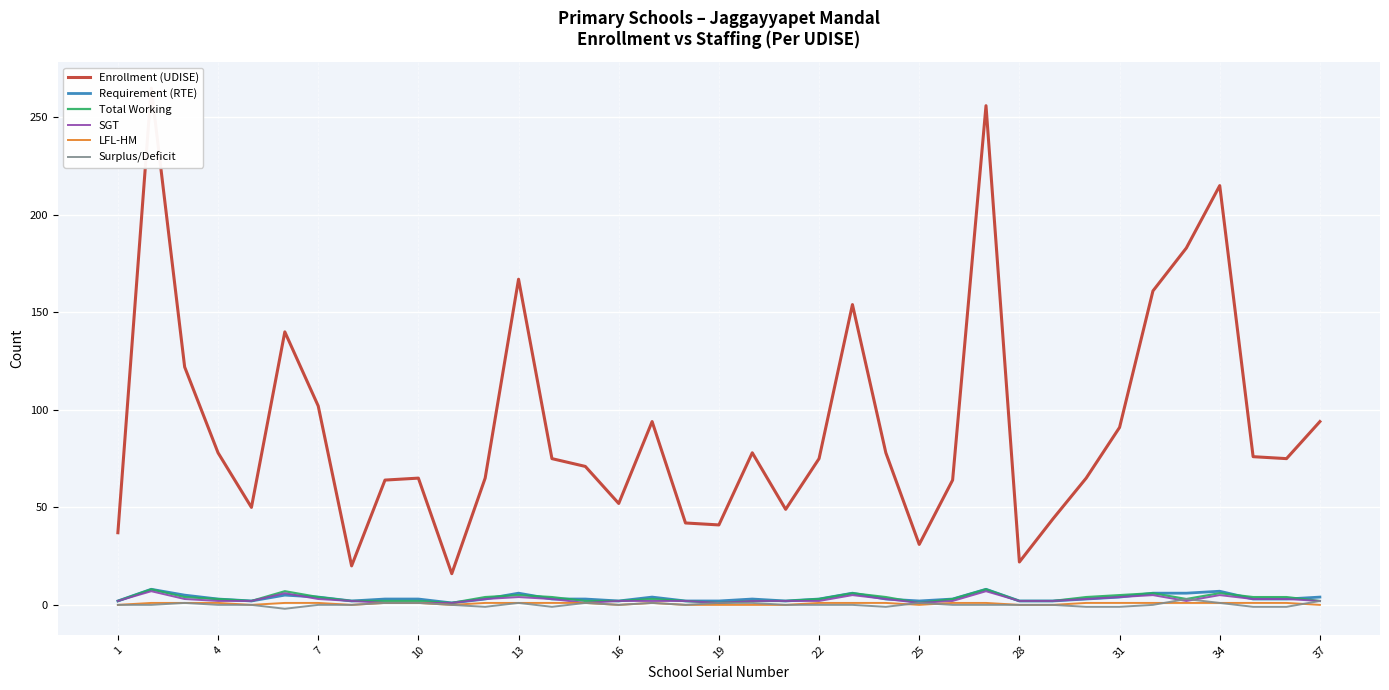

Which series has the largest range (max minus min)?

Enrollment (UDISE)